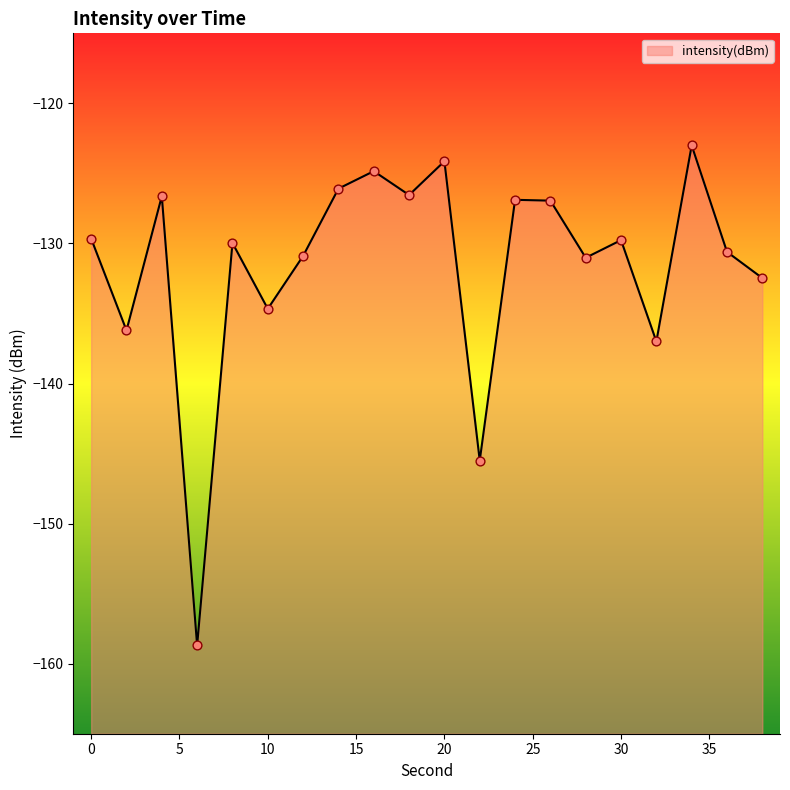

Which has a higher value, 26 or 12?

26